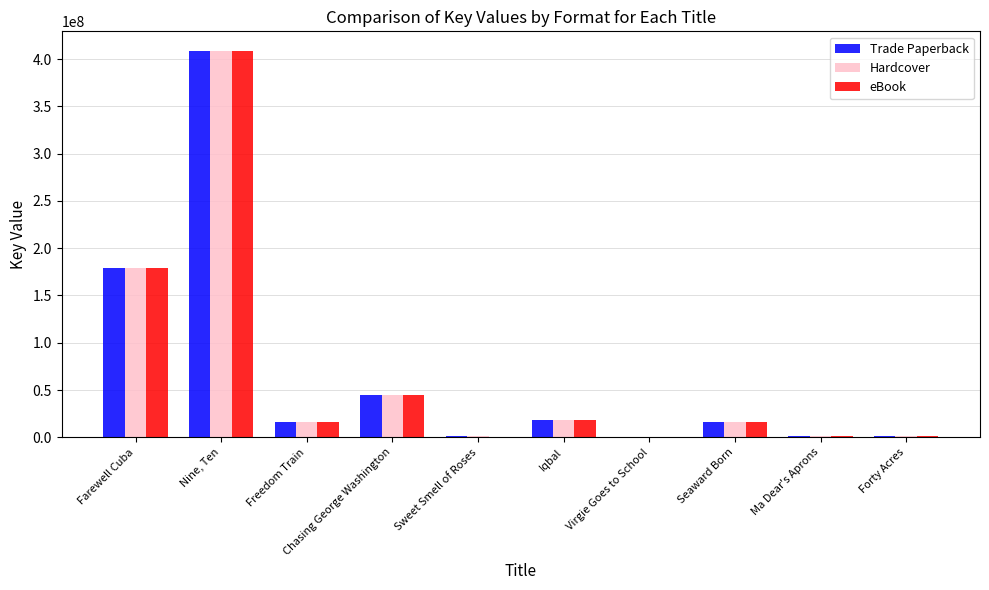

Which category has the highest value in the eBook series?

Nine, Ten